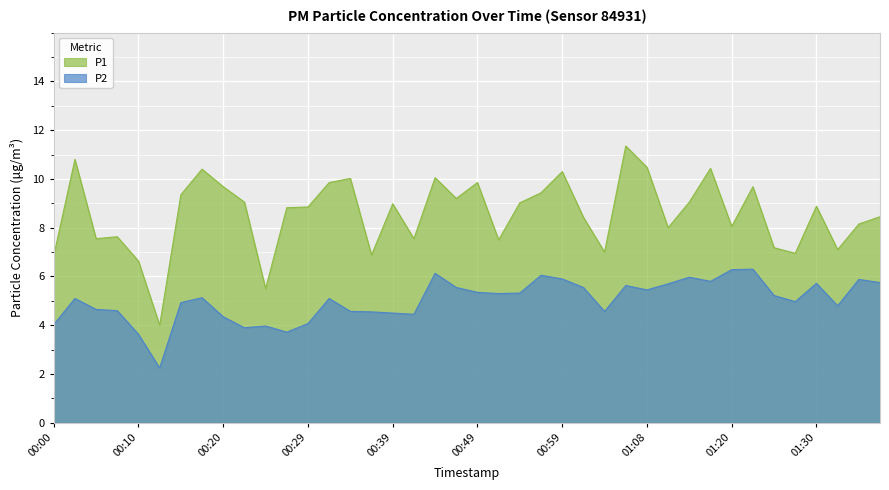

Which label corresponds to the largest value in the chart?

01:06